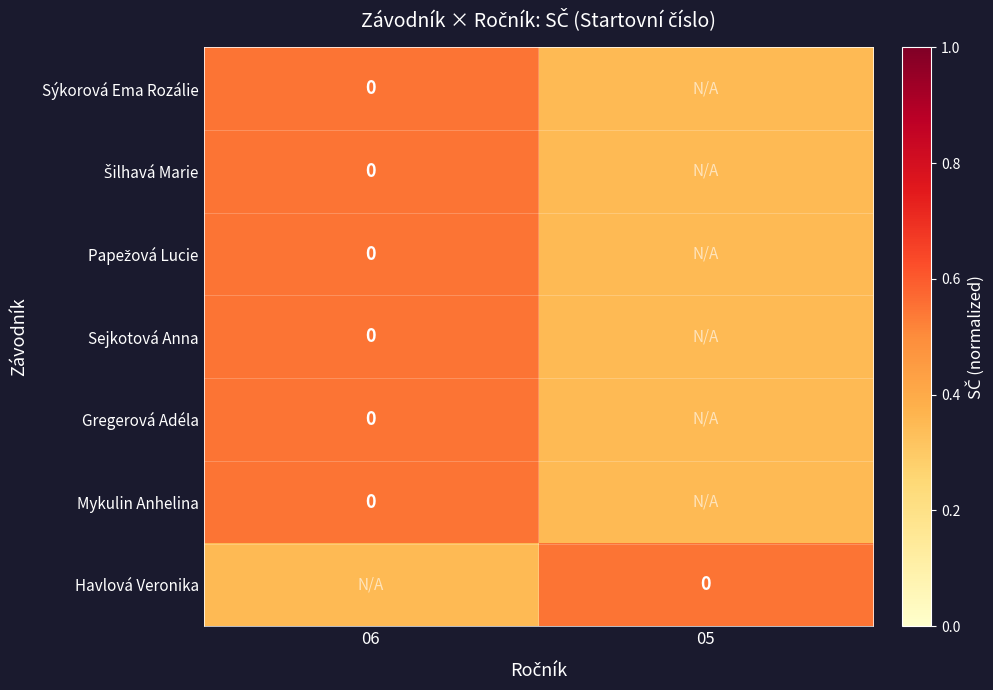

True or false: Šilhavá Marie has a value of 0.2 at 05.

False